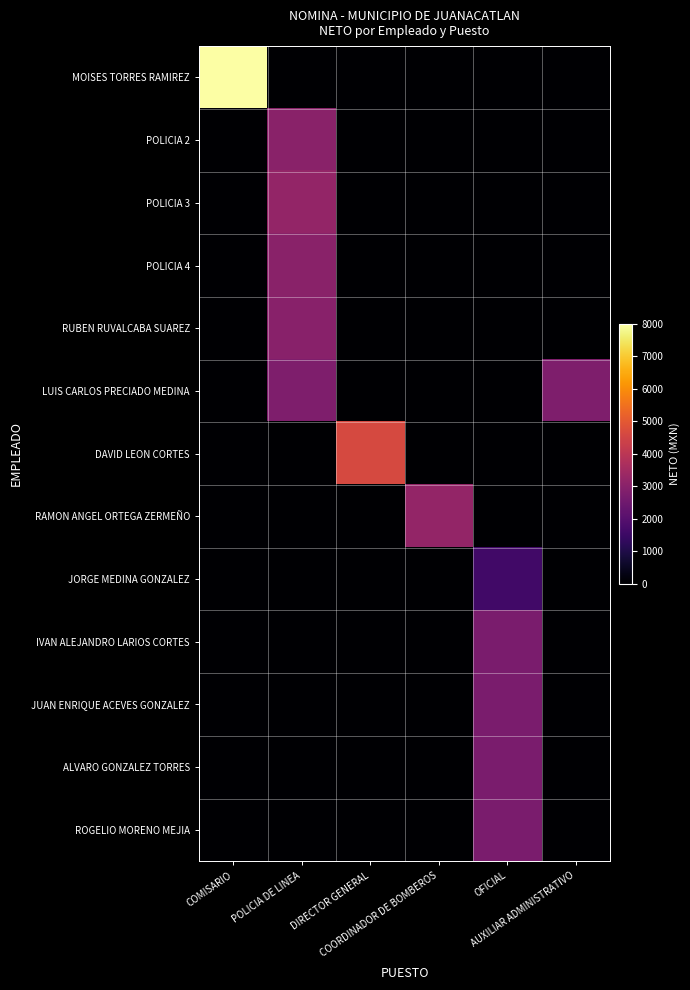

Which series has the widest spread of values?

MOISES TORRES RAMIREZ